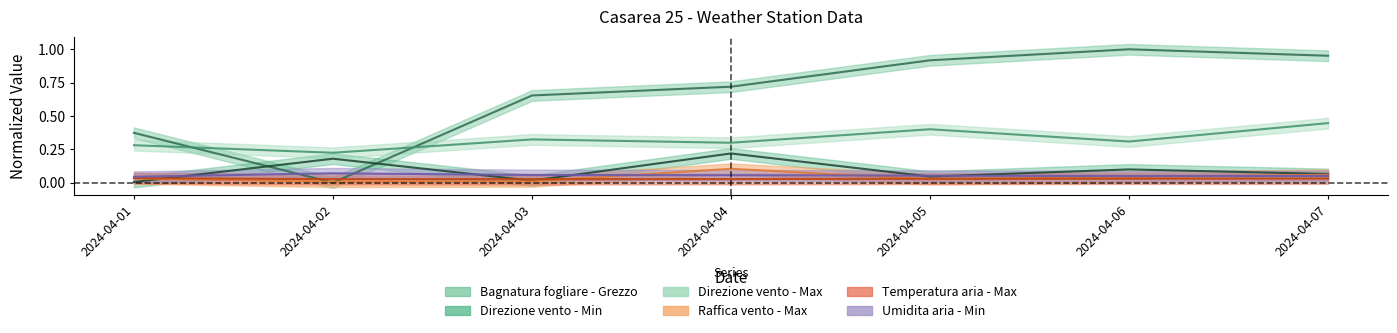

How many distinct data groups are displayed?

6